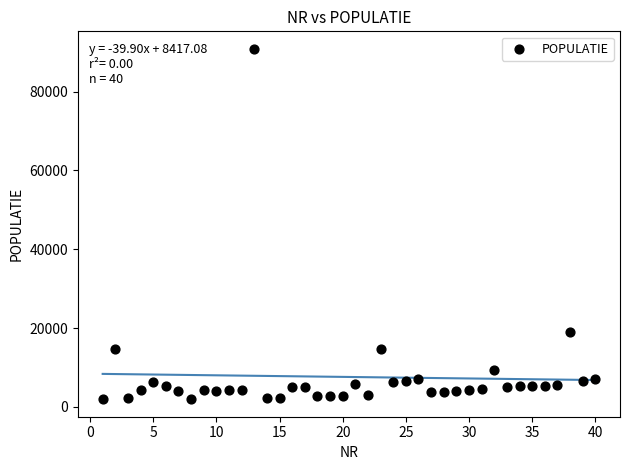

What Y value in the scatter plot is closest to 46392?

18885